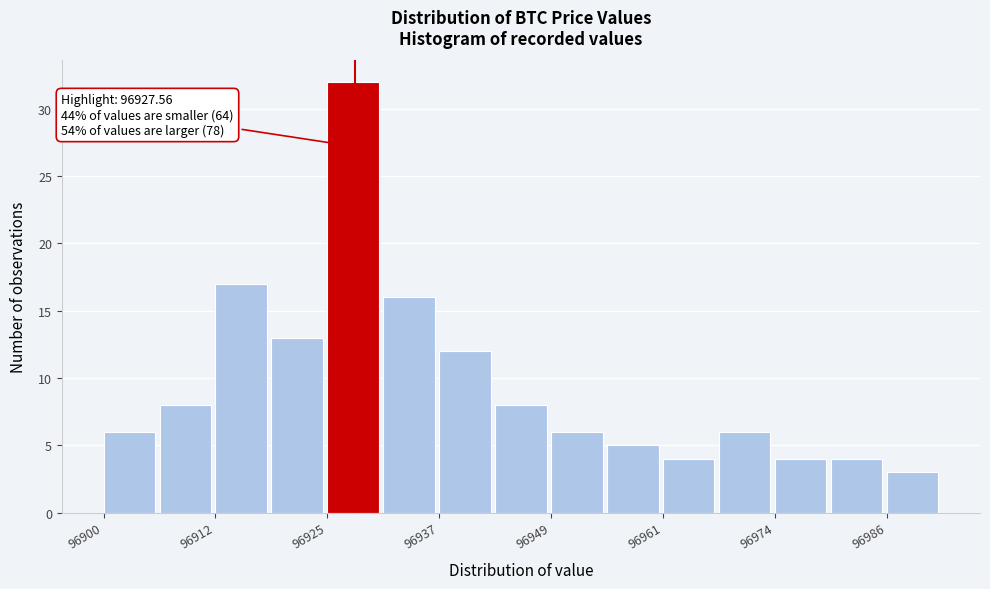

Around what value on the x-axis is the tallest bar? Give the approximate position of its centre, as read against the axis.

96928